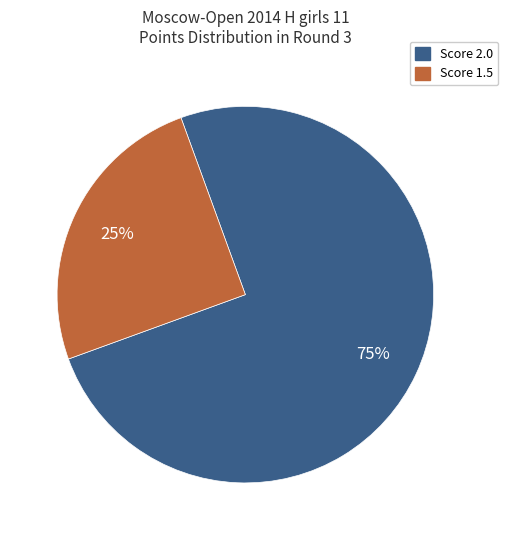

Do Score 1.5 and Score 2.0 together represent more than half of the pie?

Yes